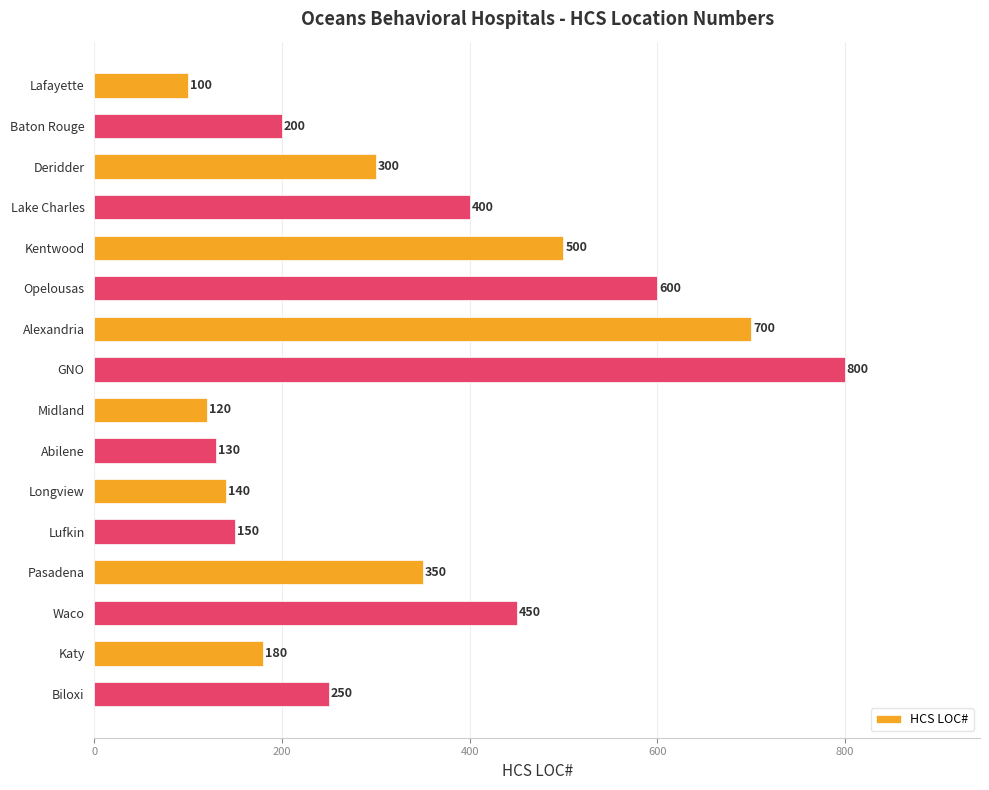

List the labels in order of value, largest first.

GNO, Alexandria, Opelousas, Kentwood, Waco, Lake Charles, Pasadena, Deridder, Biloxi, Baton Rouge, Katy, Lufkin, Longview, Abilene, Midland, Lafayette